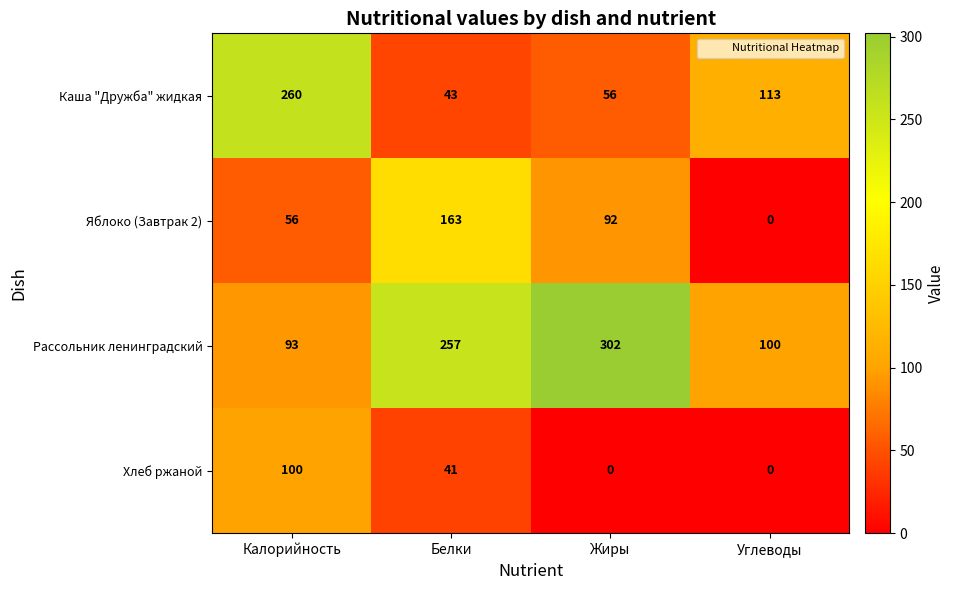

Is it true that Каша "Дружба" жидкая equals 260 at Калорийность?

True